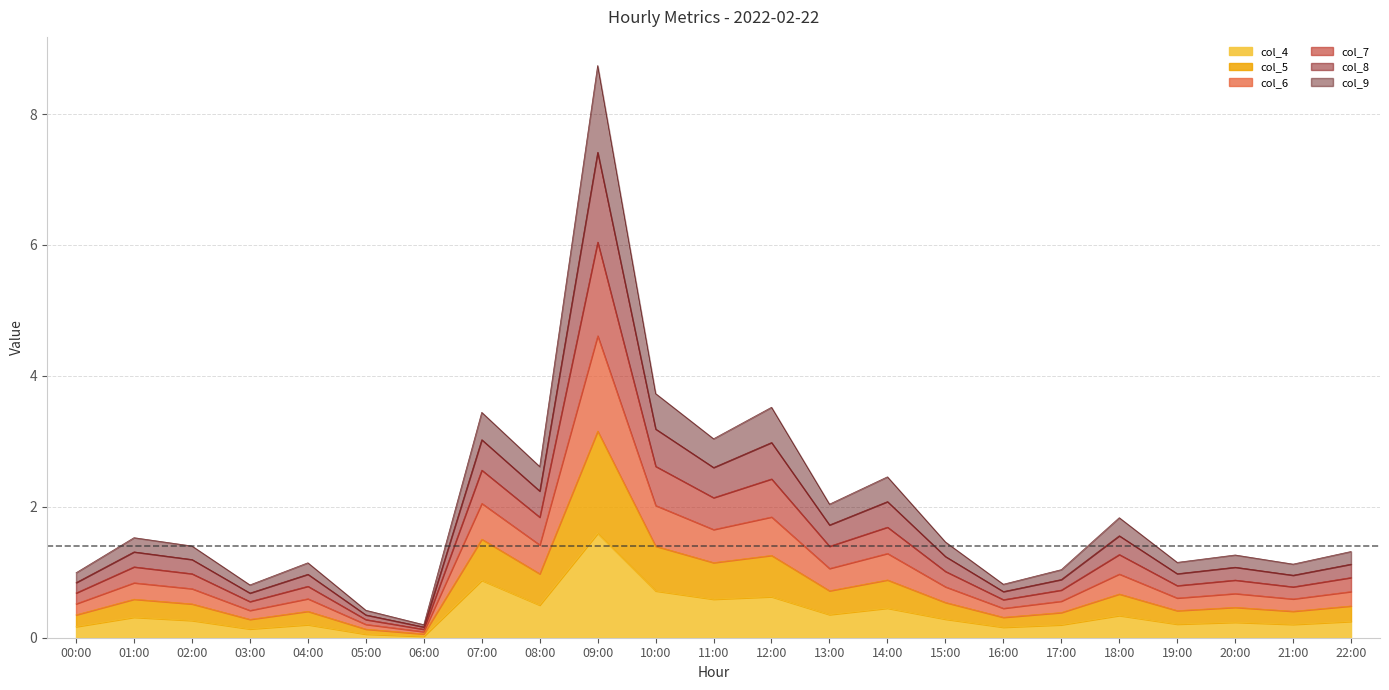

At which label does col_8 reach its minimum?

06:00